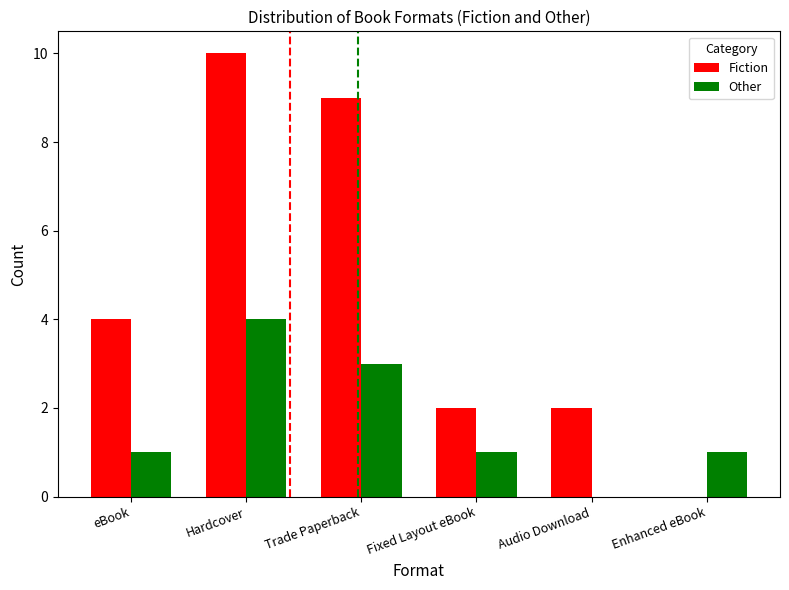

What is the maximum value shown in the chart?

10